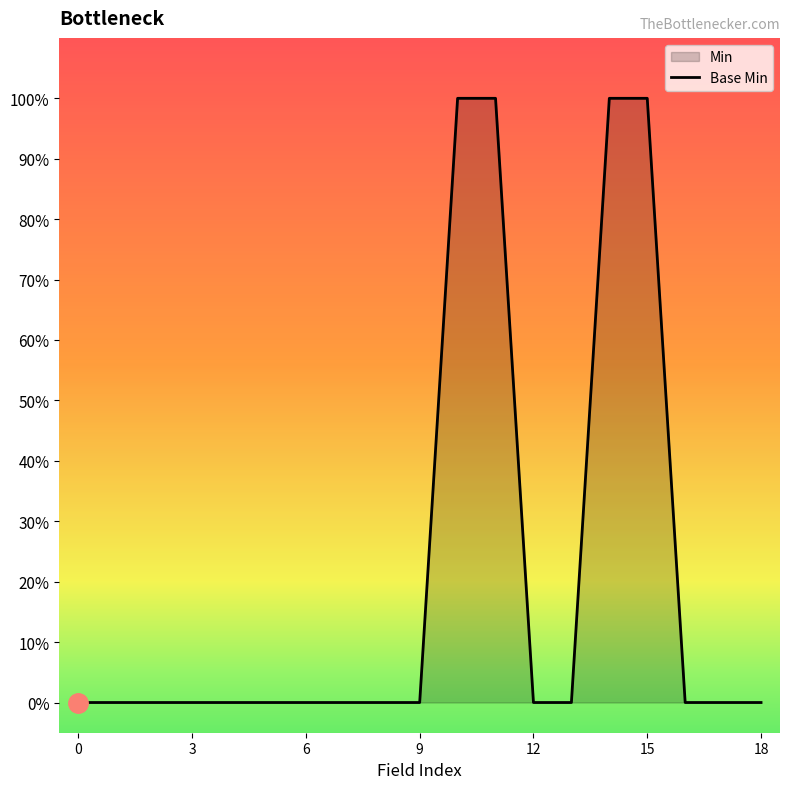

How many values are above zero?

4